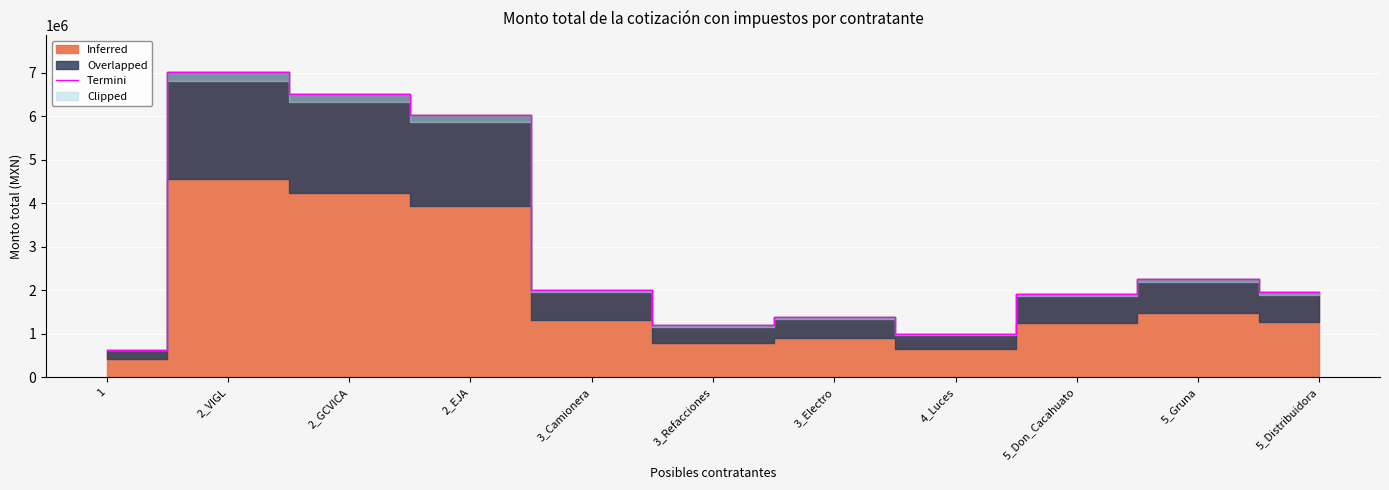

What is the sum of the values at 5_Don_Cacahuato and 3_Camionera?

3922193.0